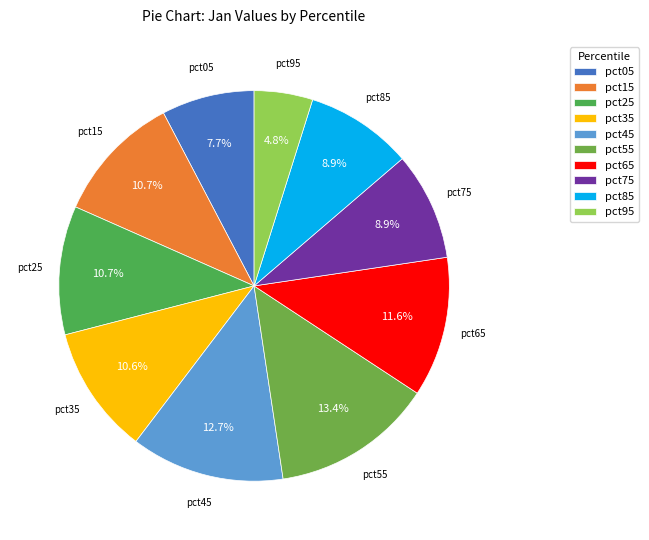

How many segments does this pie chart have?

10